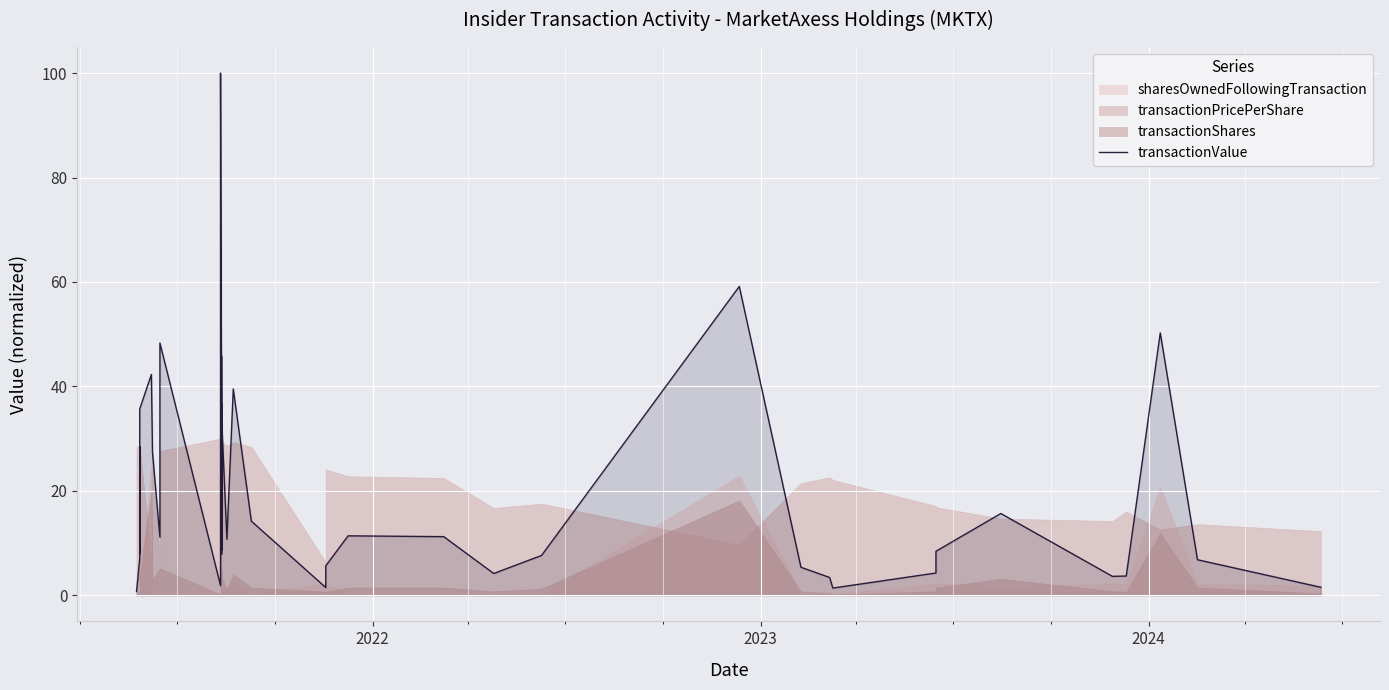

How many values are below 10?

20